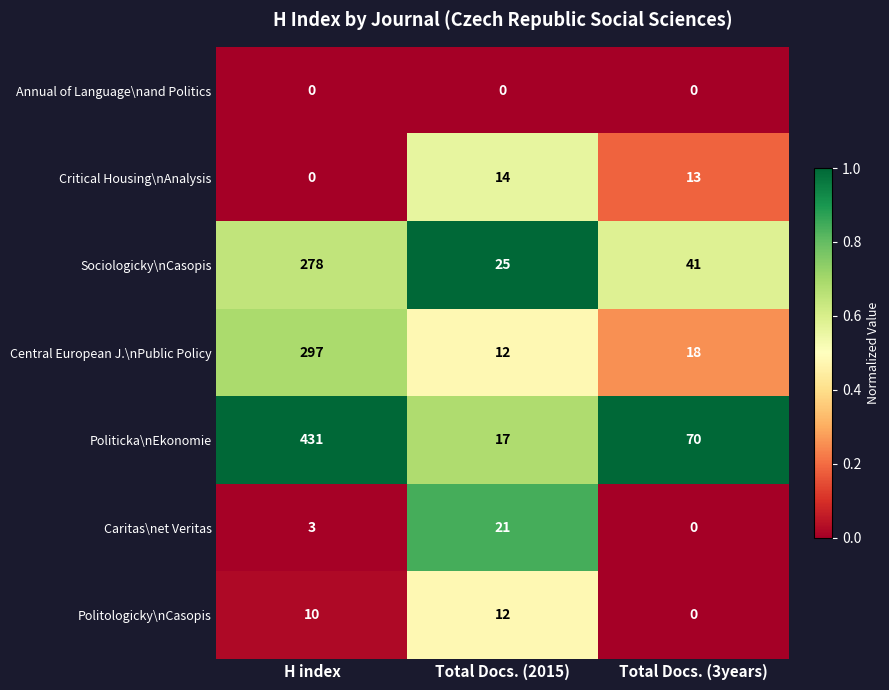

Which series has the largest range (max minus min)?

Politicka\nEkonomie